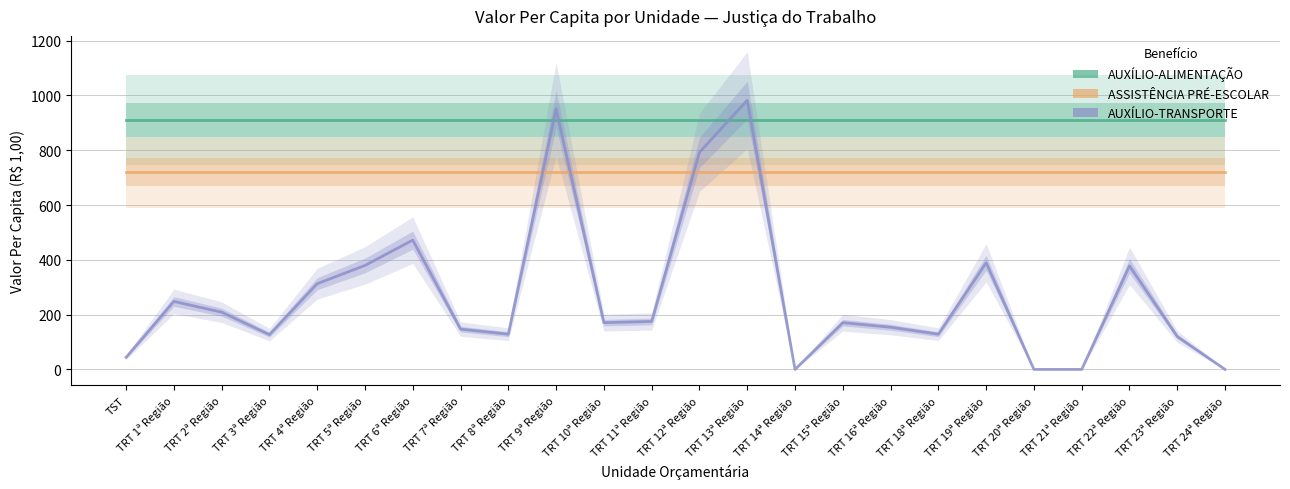

How many lines are shown in the chart?

3